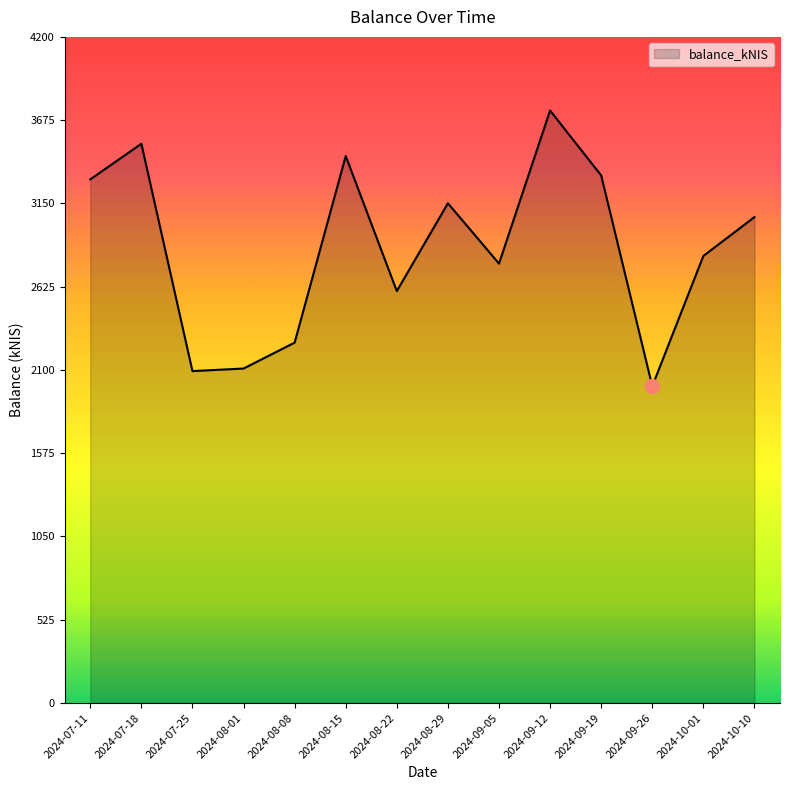

What is the change in value from 2024-07-18 to 2024-10-10?

-462.4